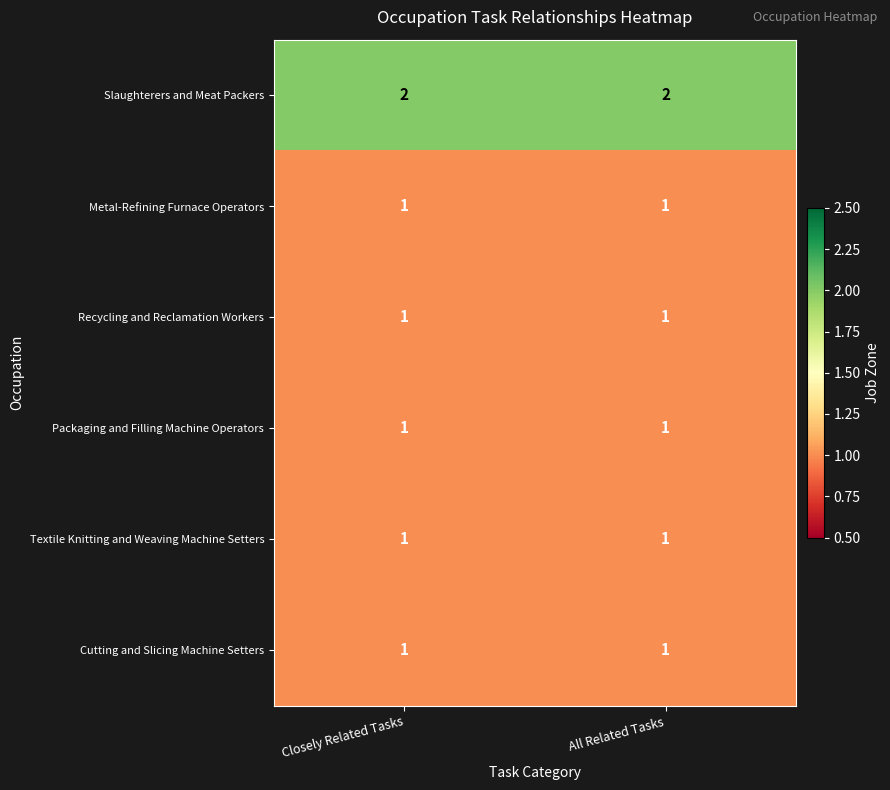

The value of Recycling and Reclamation Workers at Closely Related Tasks is 2. True or false?

False